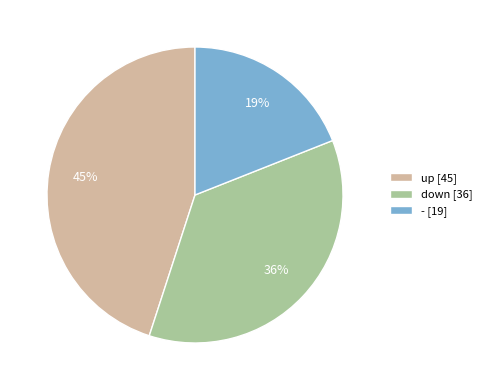

How many segments does this pie chart have?

3